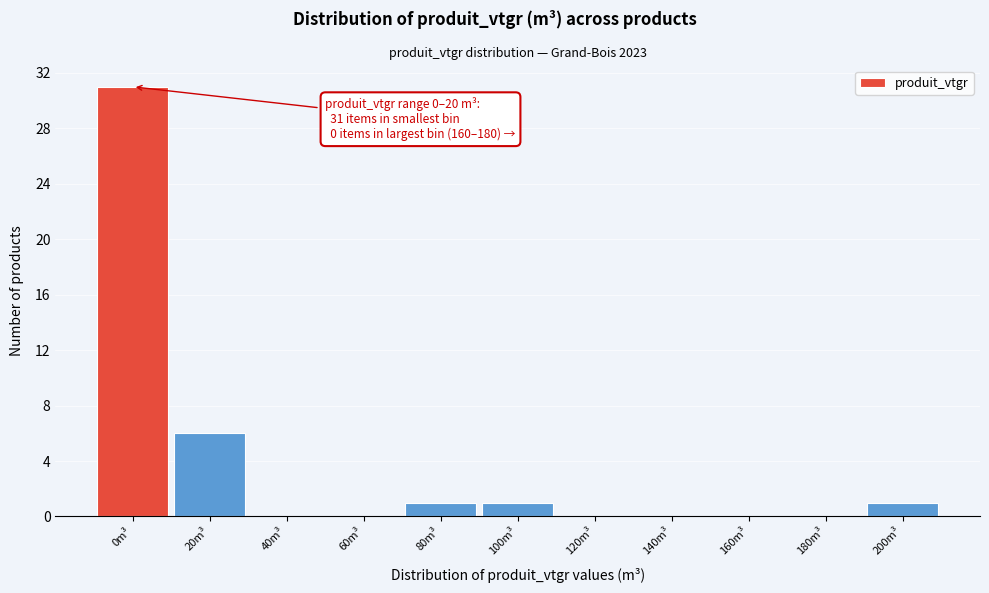

Reading left to right, list all the values displayed in this chart.

0m³=31	20m³=6	40m³=0	60m³=0	80m³=1	100m³=1	120m³=0	140m³=0	160m³=0	180m³=0	200m³=1